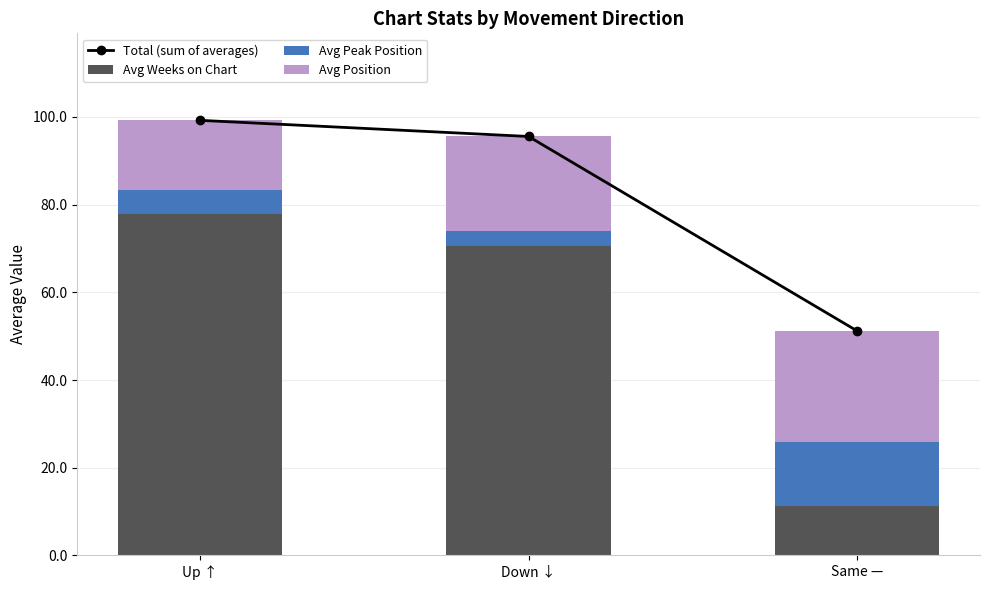

What position from the right is Same —?

1